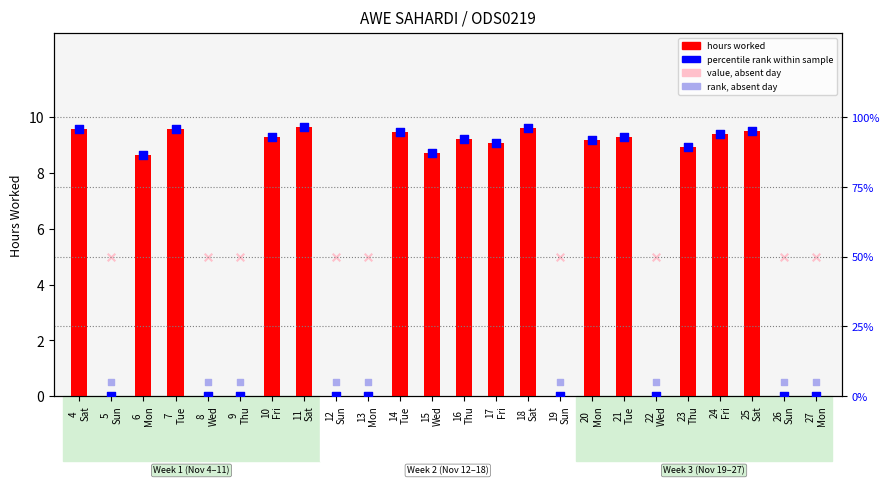

Approximately how many times larger is the value at 18 Sat compared to 14 Tue?

1.0